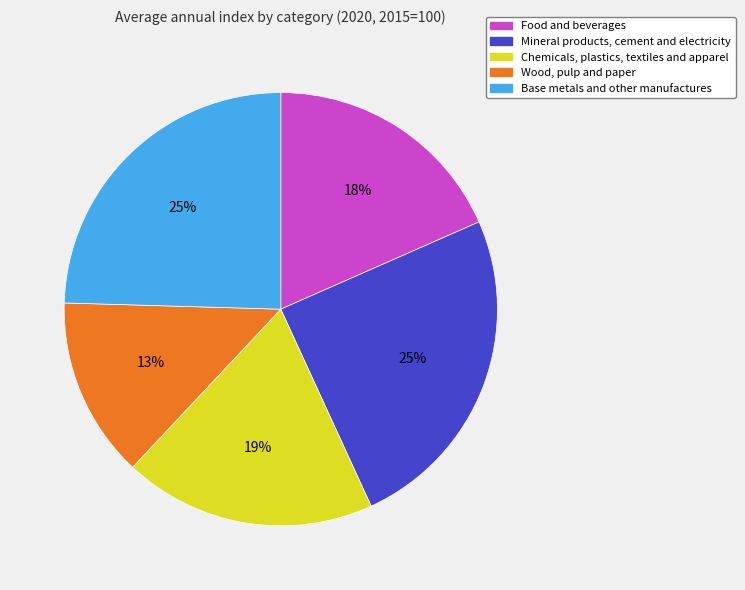

What is the ratio of the value at Wood, pulp and paper to the value at Chemicals, plastics, textiles and apparel?

0.7